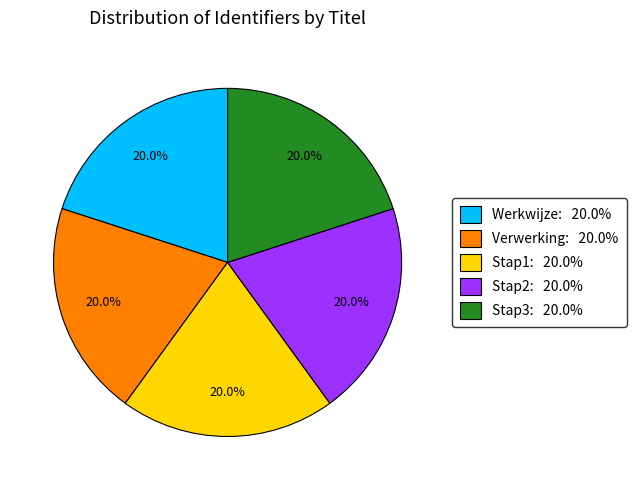

To the nearest percent, what portion does Werkwijze represent?

20%